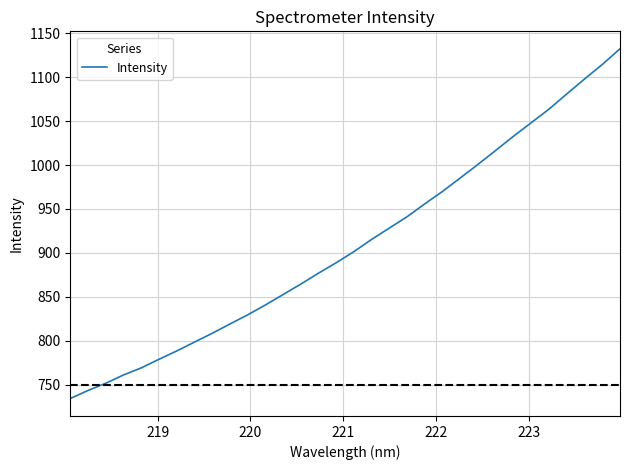

What is the maximum value shown in the chart?

1132.4